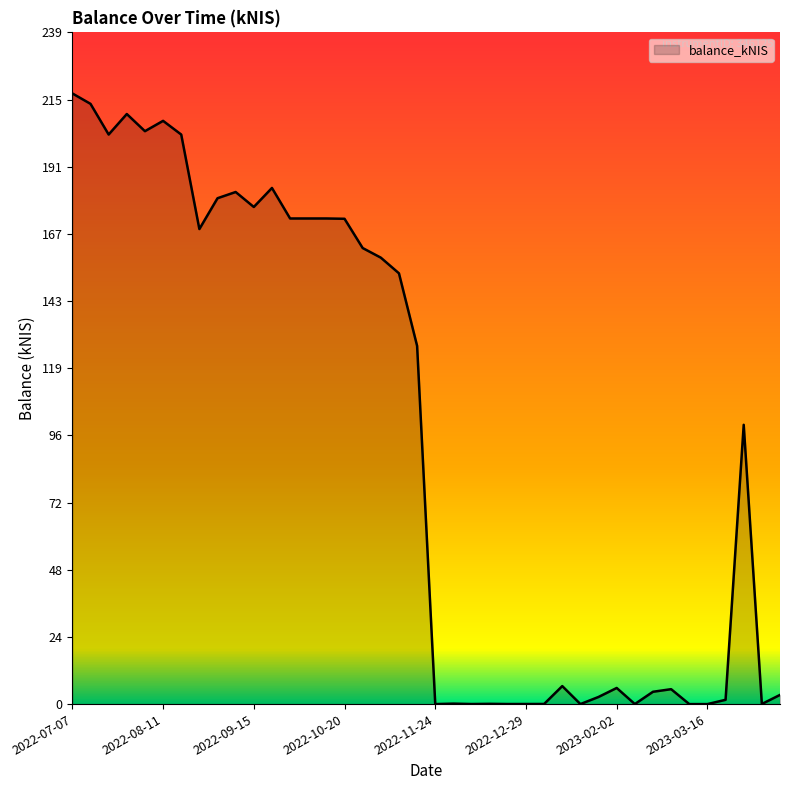

What is the maximum value shown in the chart?

217.1